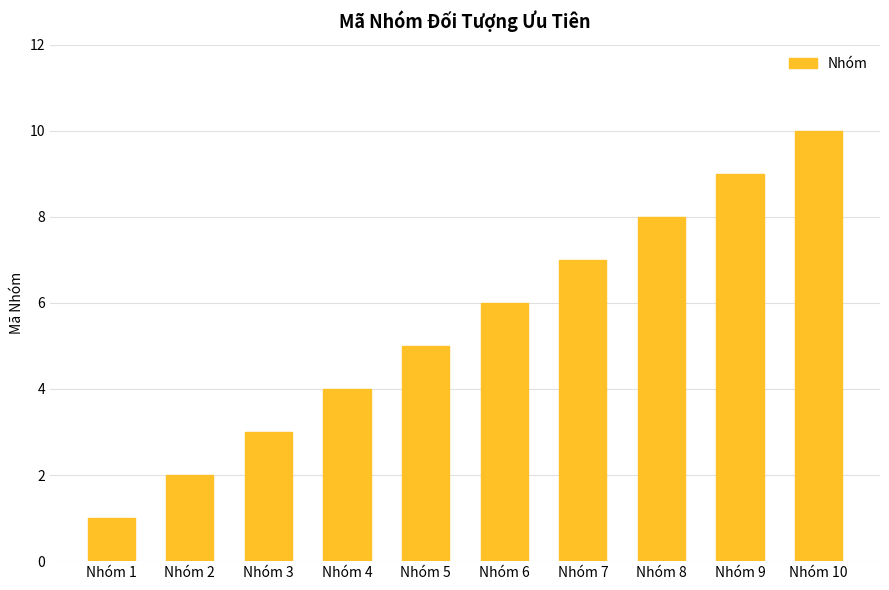

The value at Nhóm 5 is 2. True or false?

False